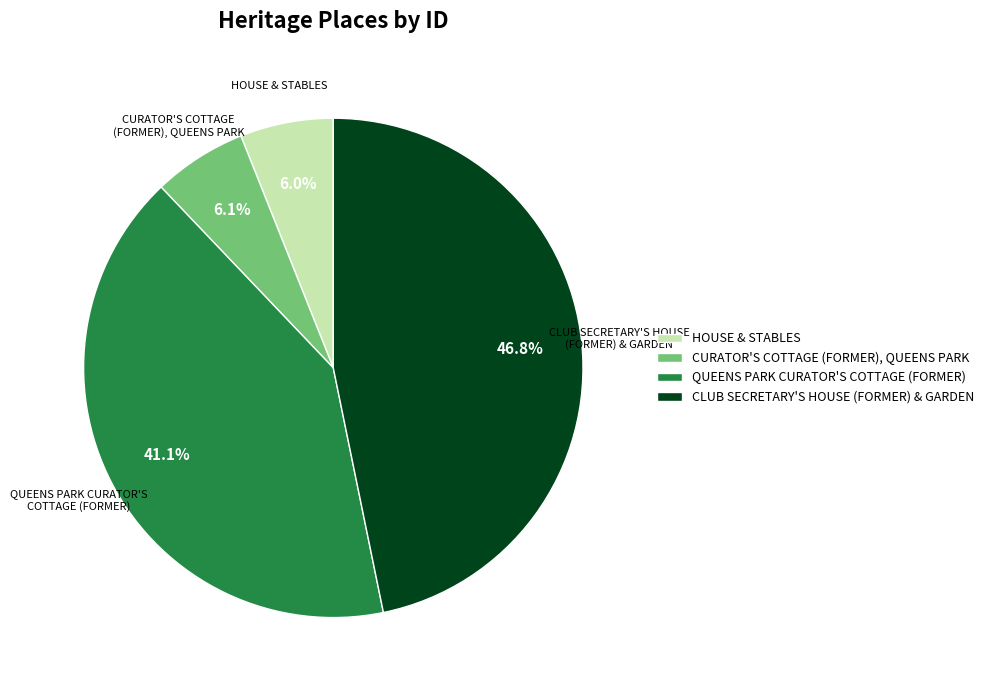

True or false: QUEENS PARK CURATOR'S COTTAGE (FORMER) accounts for 28% of the total.

False